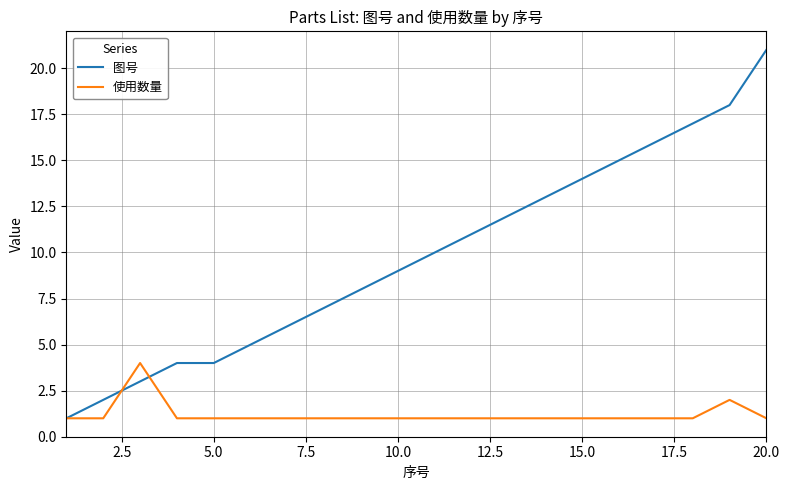

What is the highest value of the 图号 series?

21